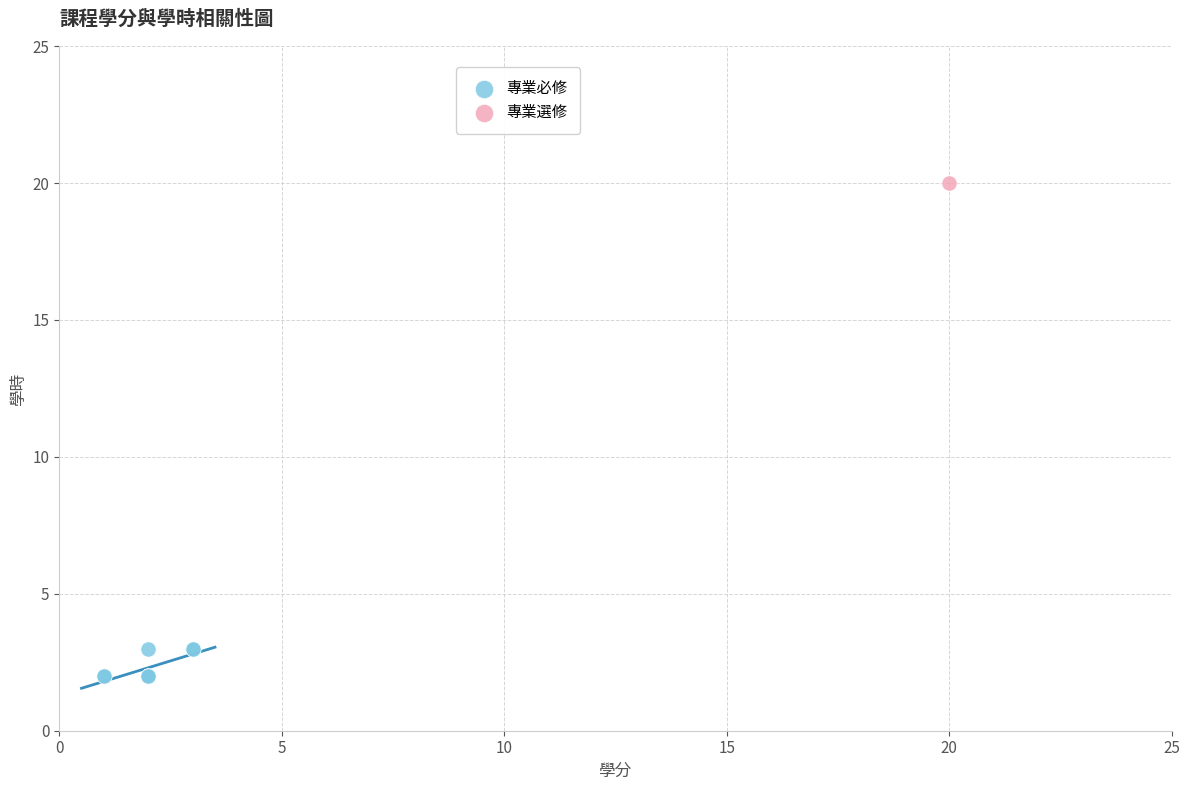

What are all the series names shown in the legend?

專業必修, 專業選修